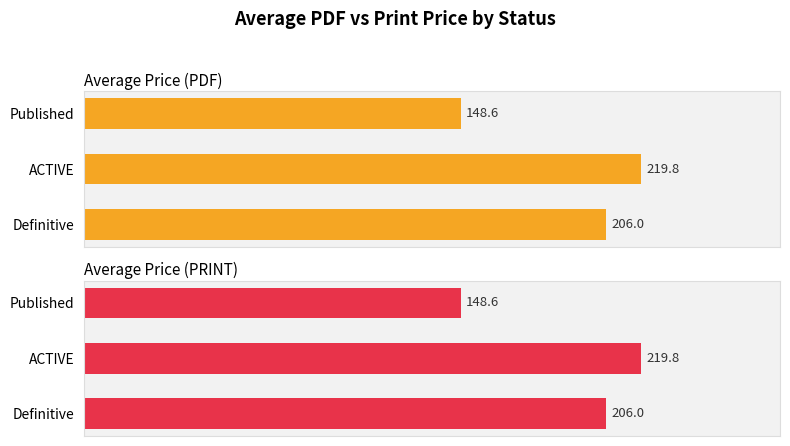

Does the chart contain stacked bars?

No